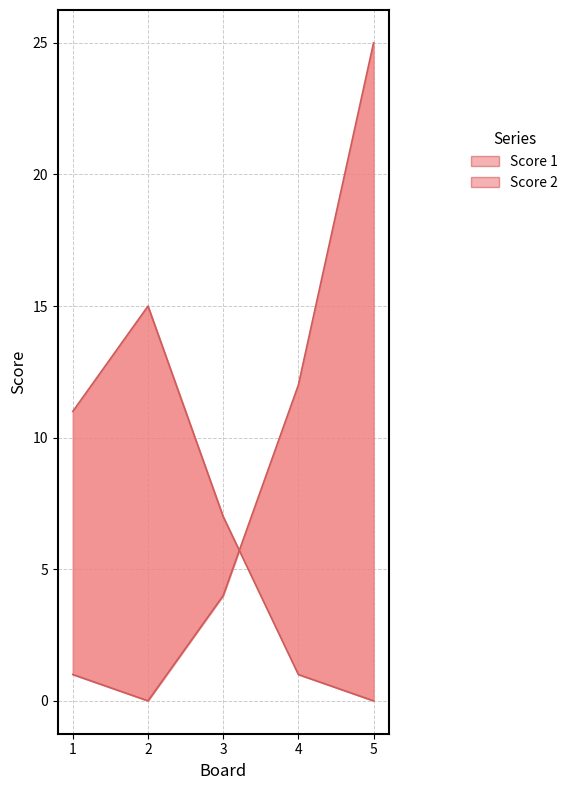

True or false: Score 2 and Score 1 intersect in this chart.

True